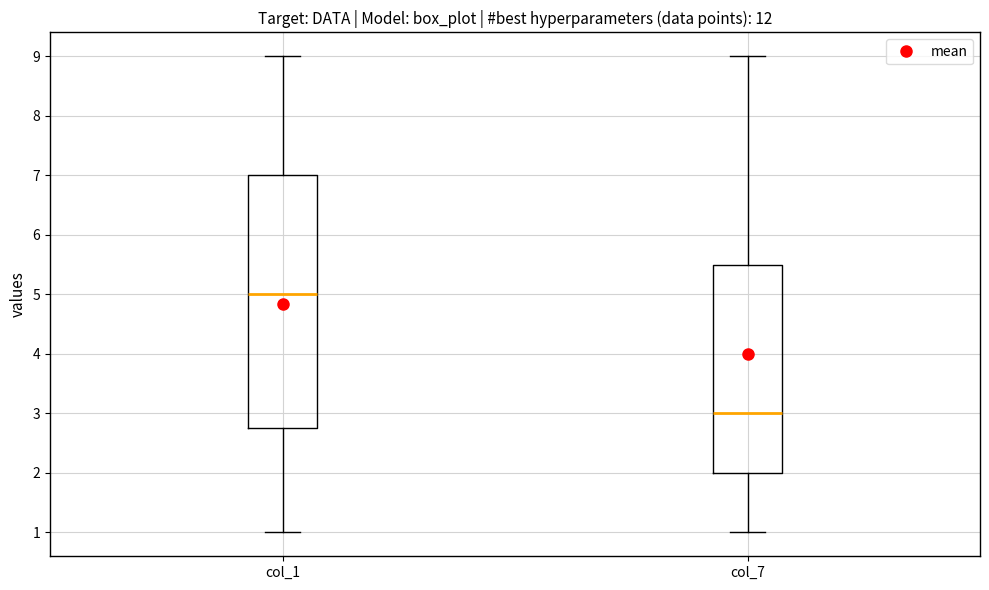

Comparing the boxes themselves (not the whiskers), which one is the tallest?

col_1